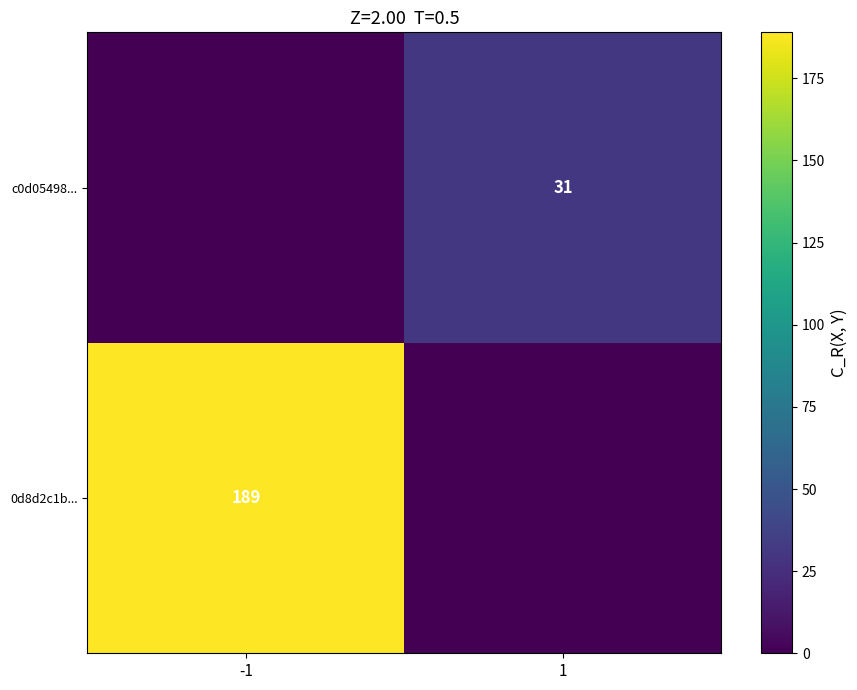

Is it true that c0d05498... equals 31 at 1?

True